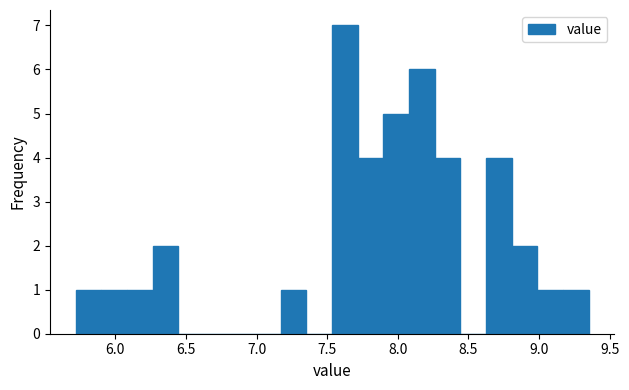

Around what value on the x-axis is the tallest bar? Give the approximate position of its centre, as read against the axis.

7.65